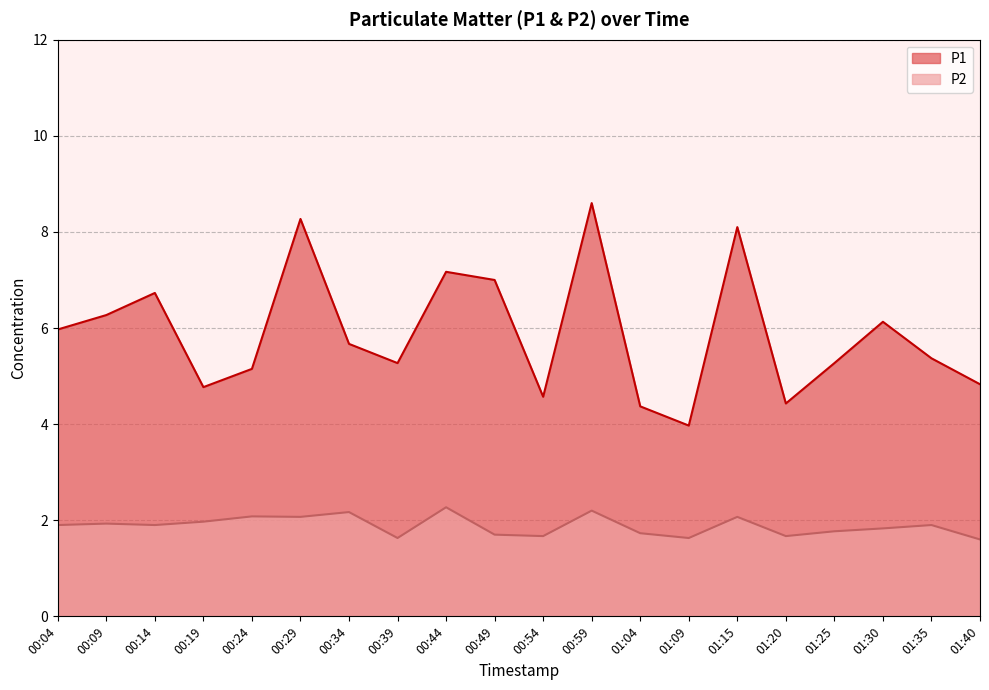

True or false: P1 has more than 1 points higher than both neighbors.

True